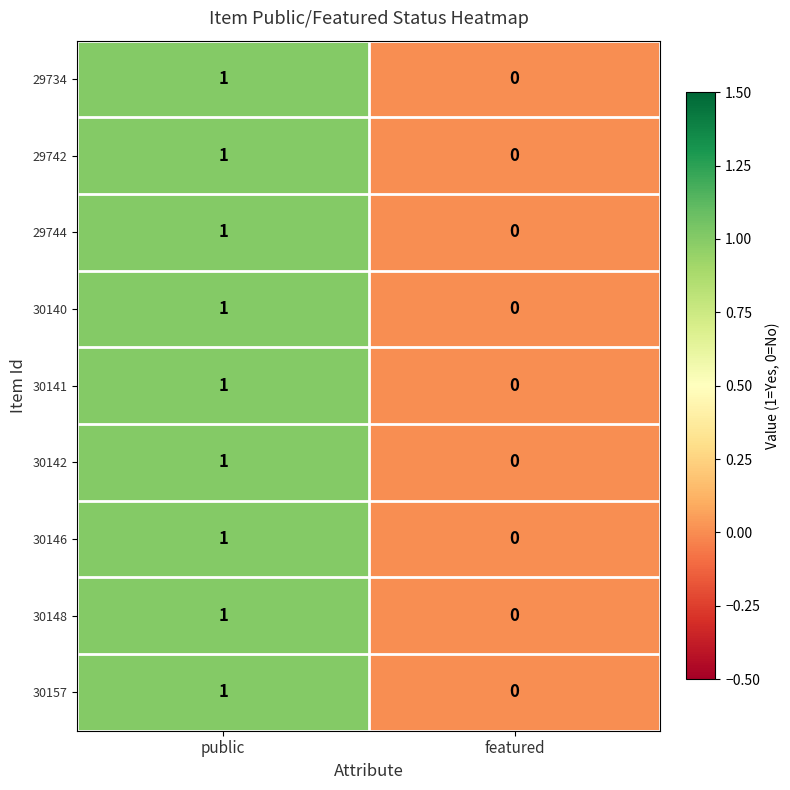

At which category does the chart reach its peak across all series?

public